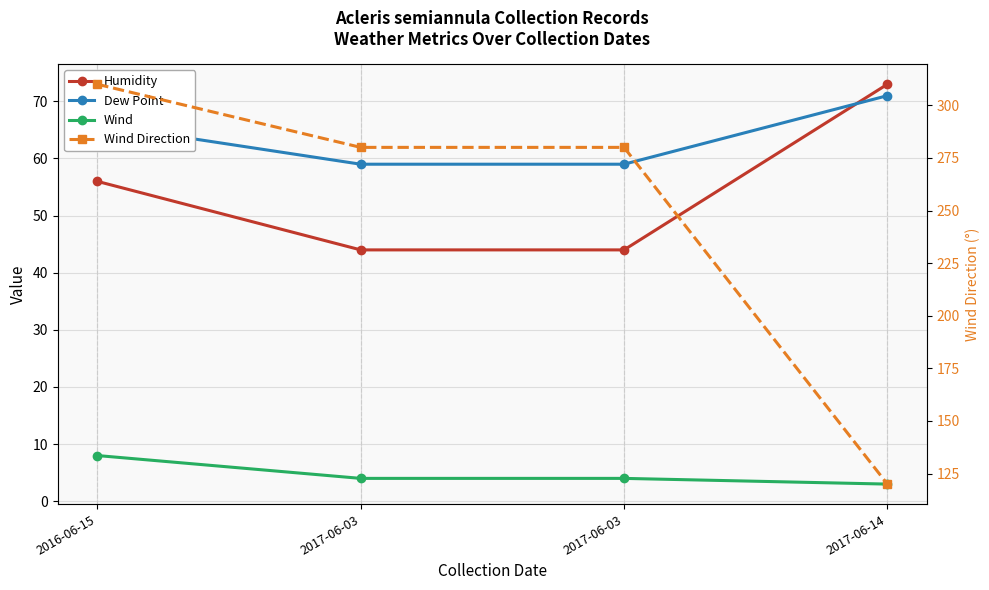

True or false: Wind Direction and Dew Point intersect in this chart.

False